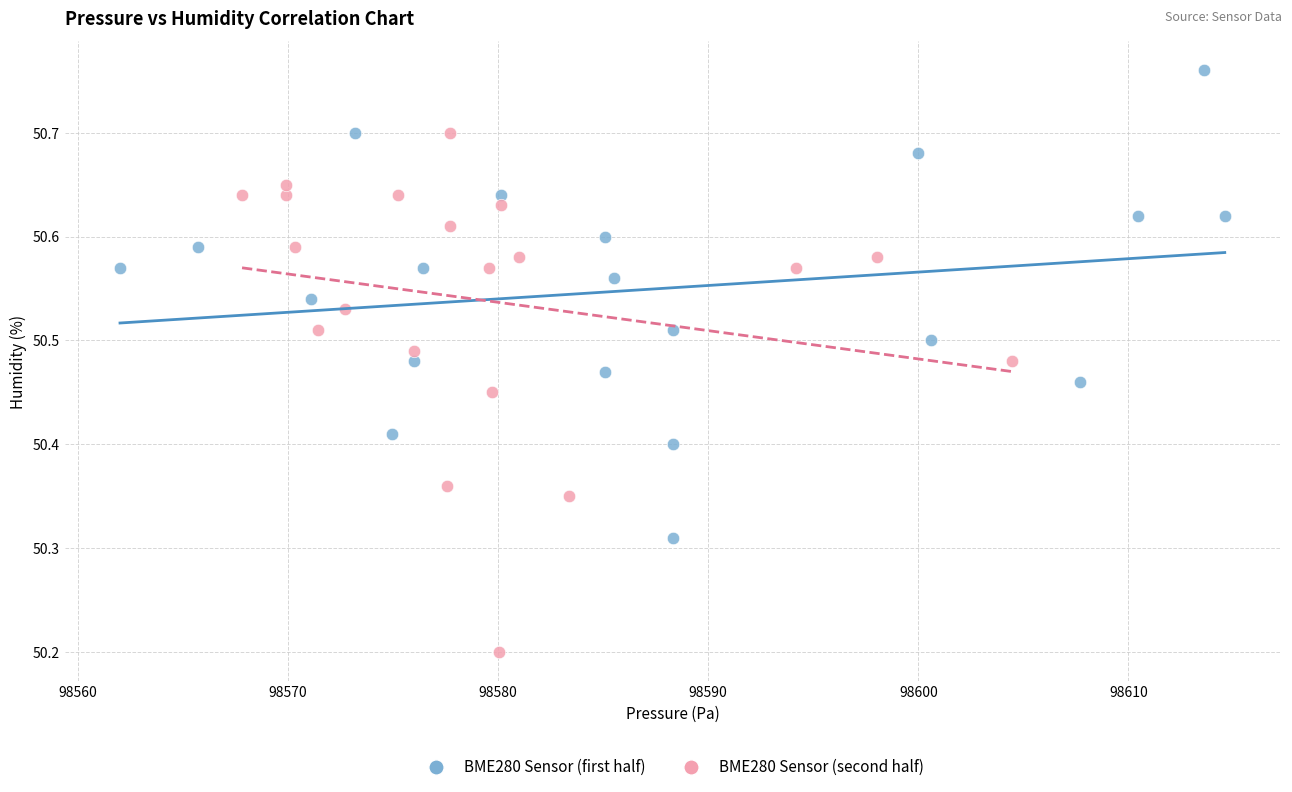

Which series contains the lowest Y value?

BME280 Sensor (second half)